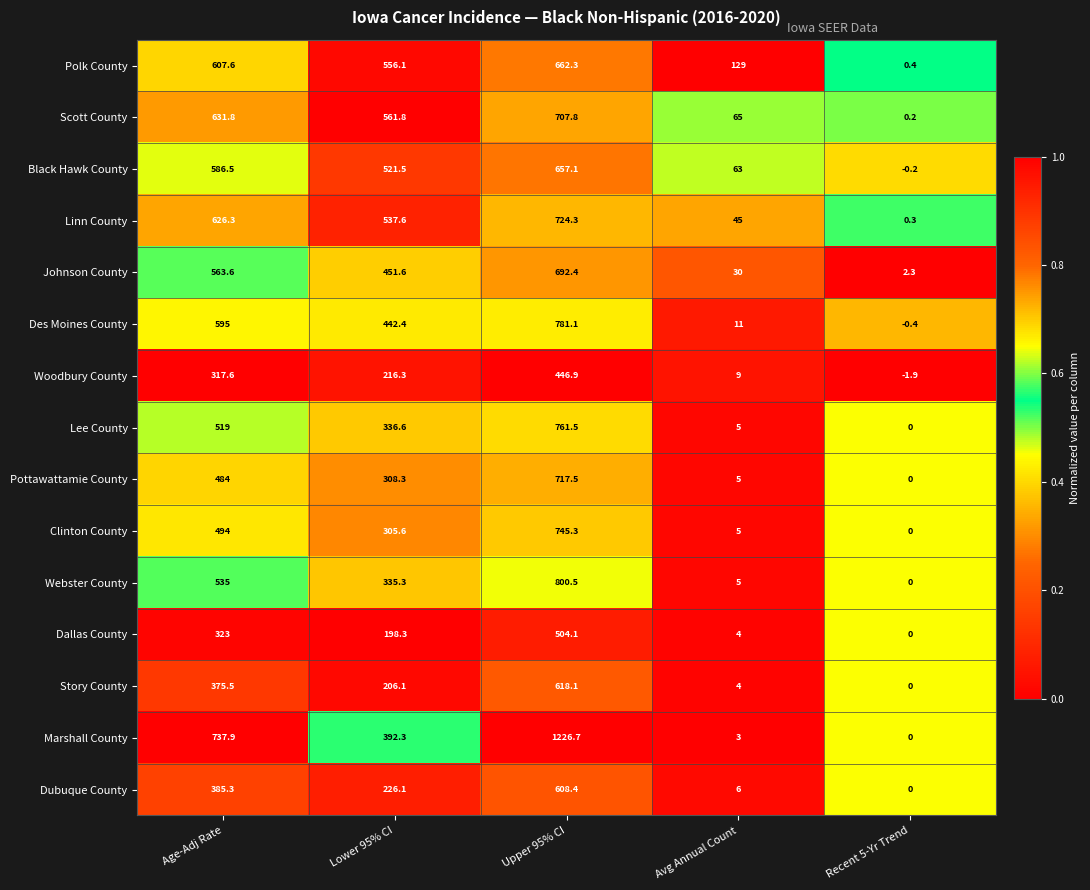

At which label is Lee County closest to 380?

Lower 95% CI